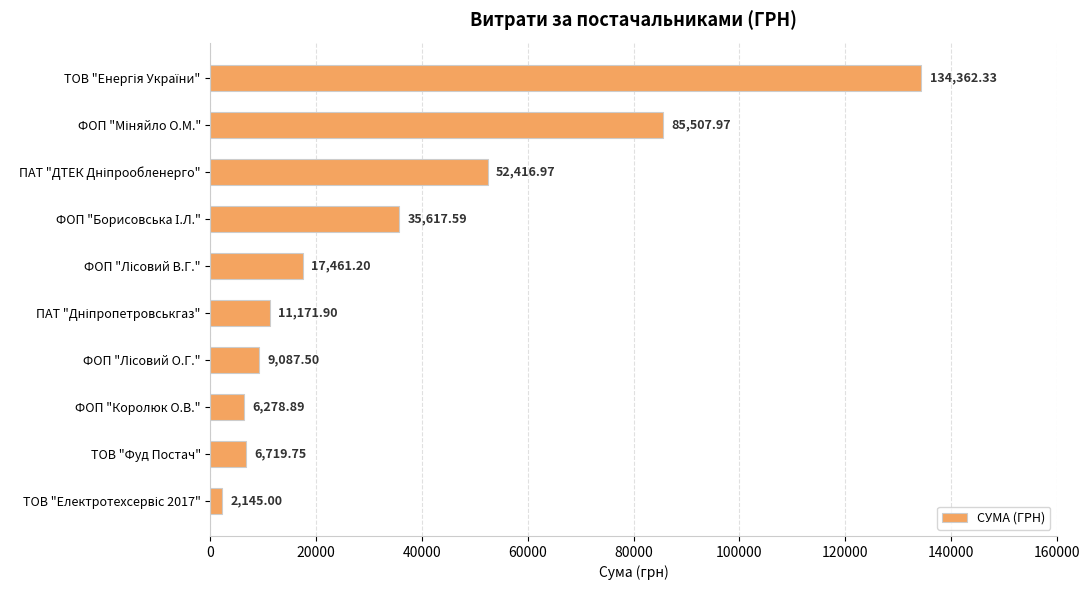

What is the sum of all values?

360769.1